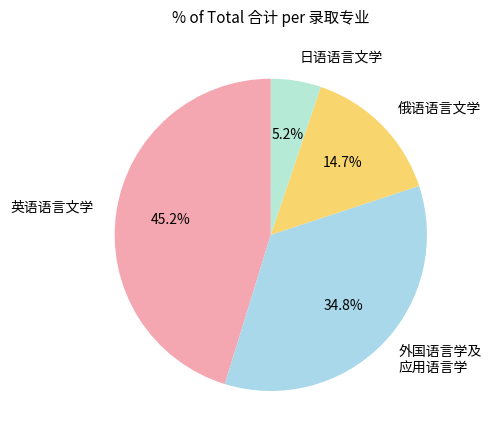

How many segments does this pie chart have?

4